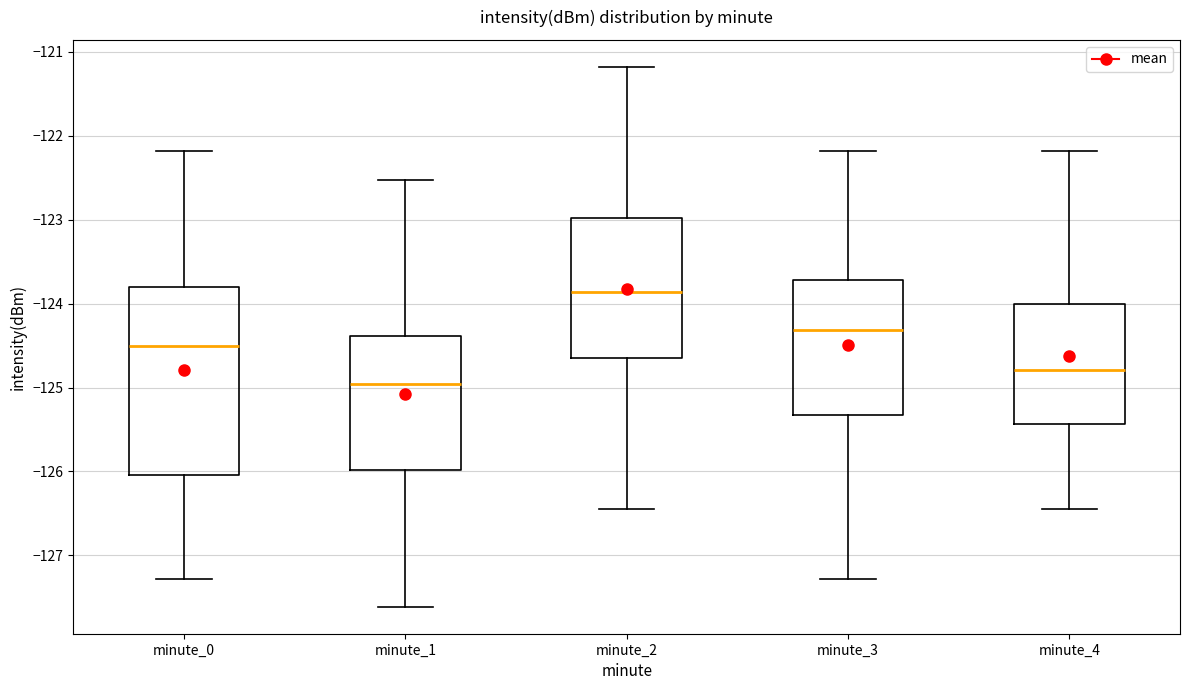

Which box's median line is the highest?

minute_2